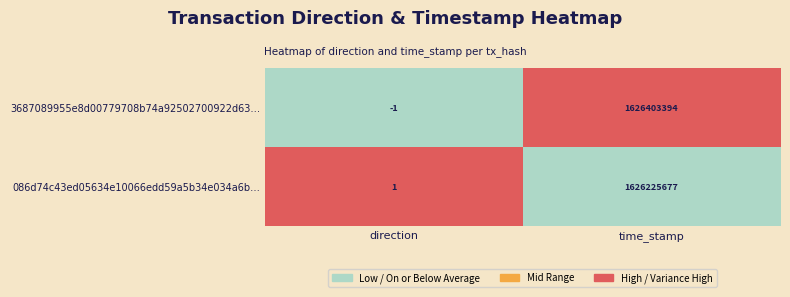

What is the sum of the 086d74c43ed05634e10066edd59a5b34e034a6b… values at direction and time_stamp?

1626225678